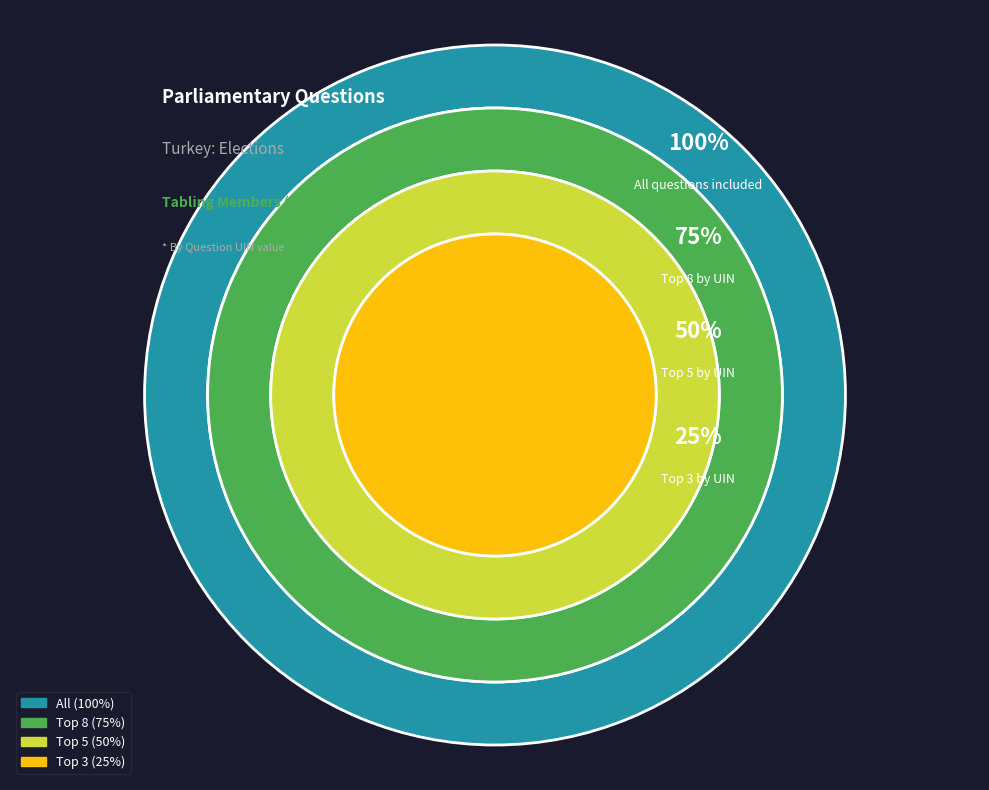

Is it true that Feryal Clark (182973) is 5% of the pie?

False